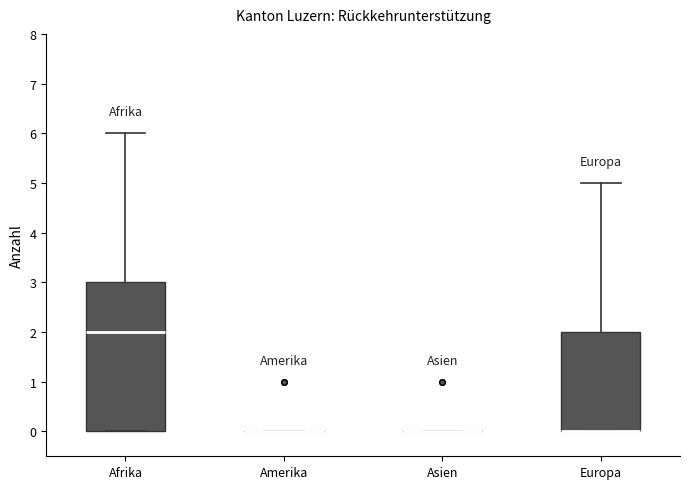

Comparing the boxes themselves (not the whiskers), which one is the tallest?

Afrika